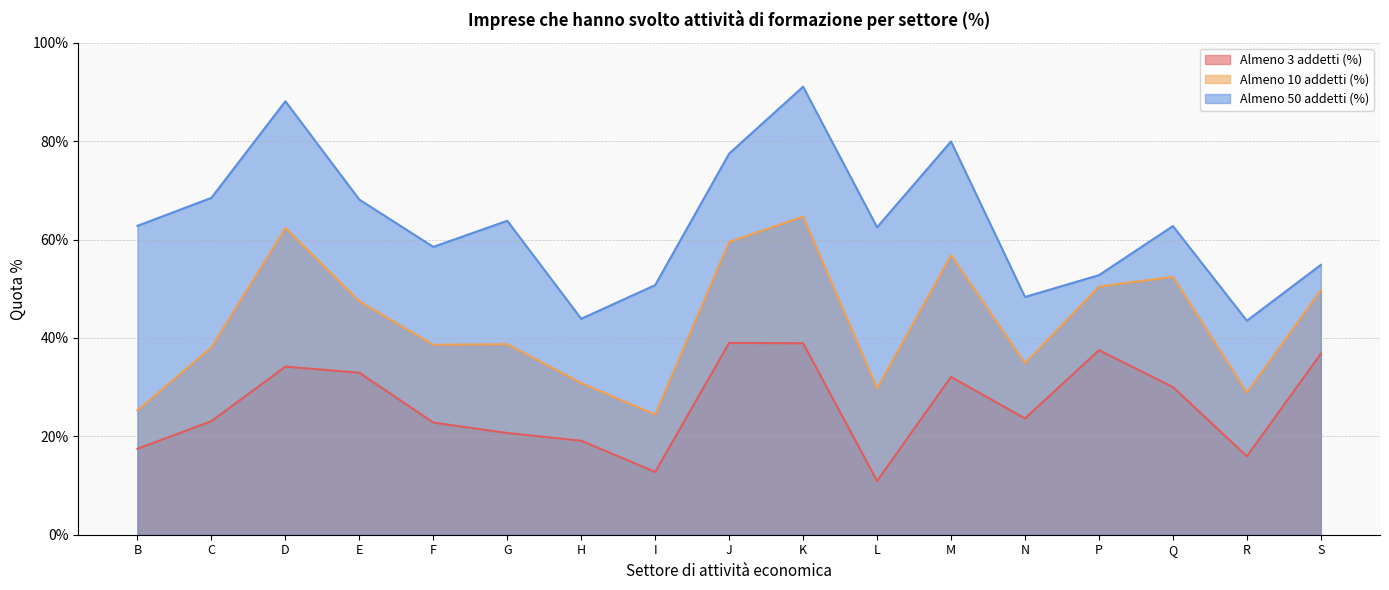

The Almeno 50 addetti (%) series shows 93.0 at E. True or false?

False